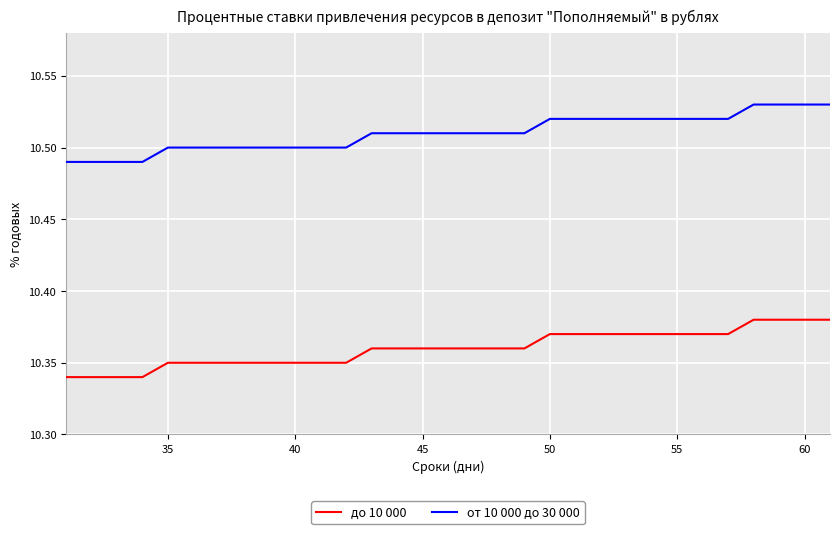

How many lines are shown in the chart?

2